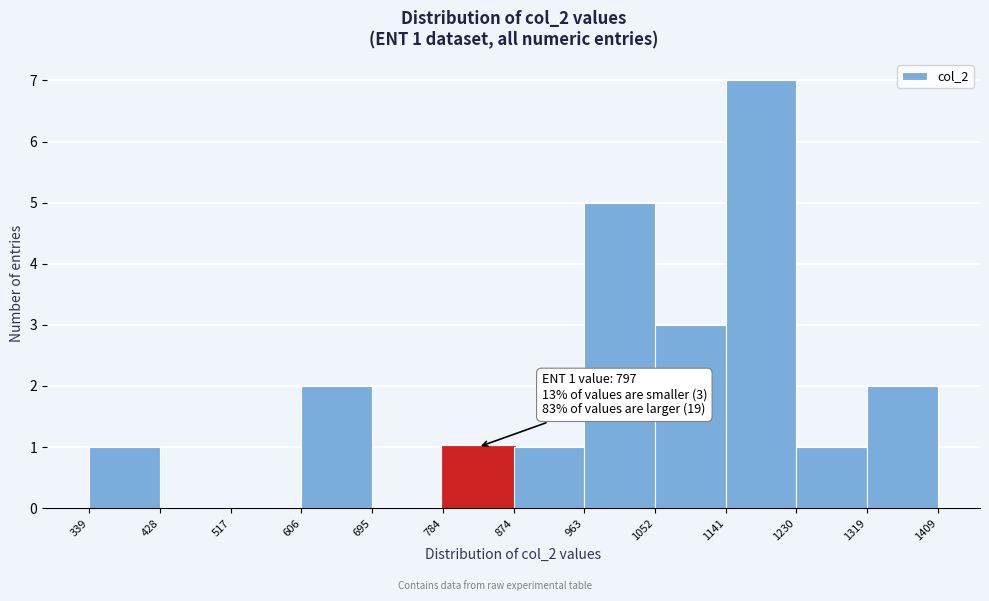

Over which range of the x-axis is the bar tallest?

1141 to 1230